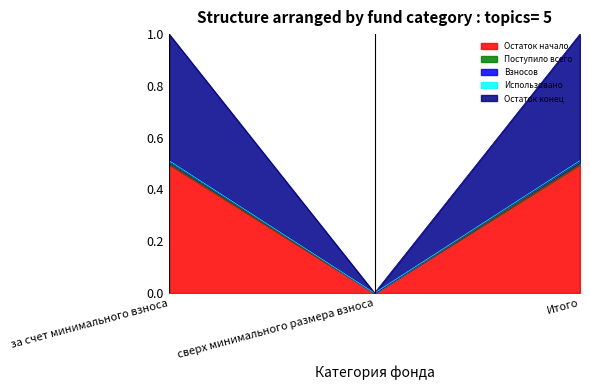

What value does the поступило всего series have at Итого?

0.5